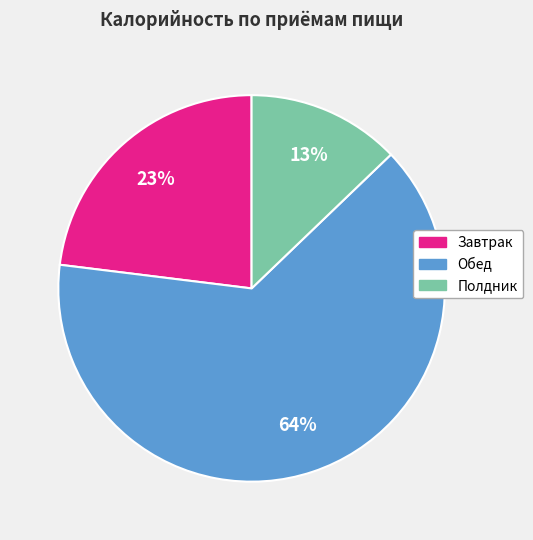

Does Обед represent more than half of the total?

Yes